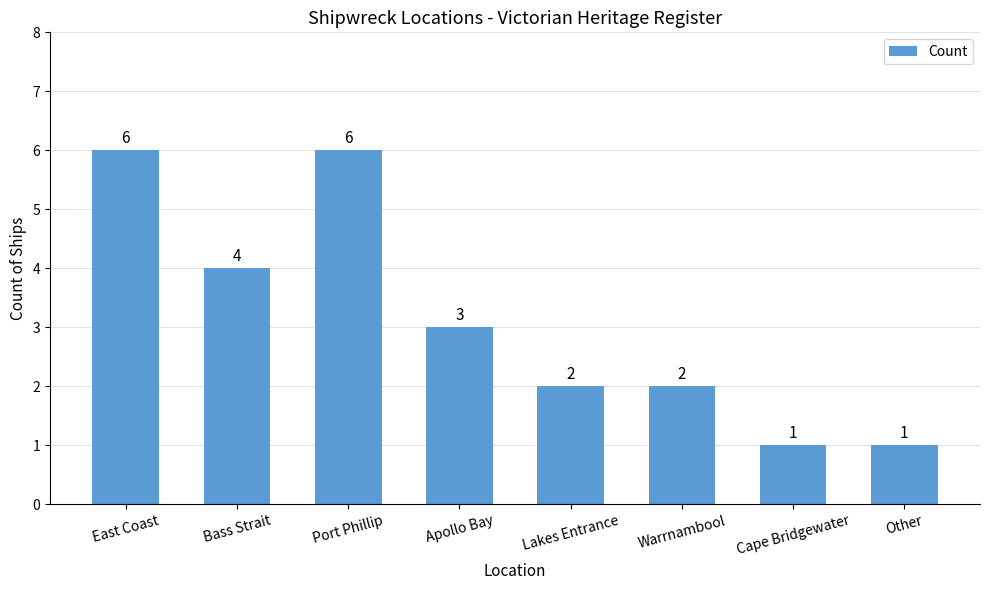

Count the number of data series in this chart.

1